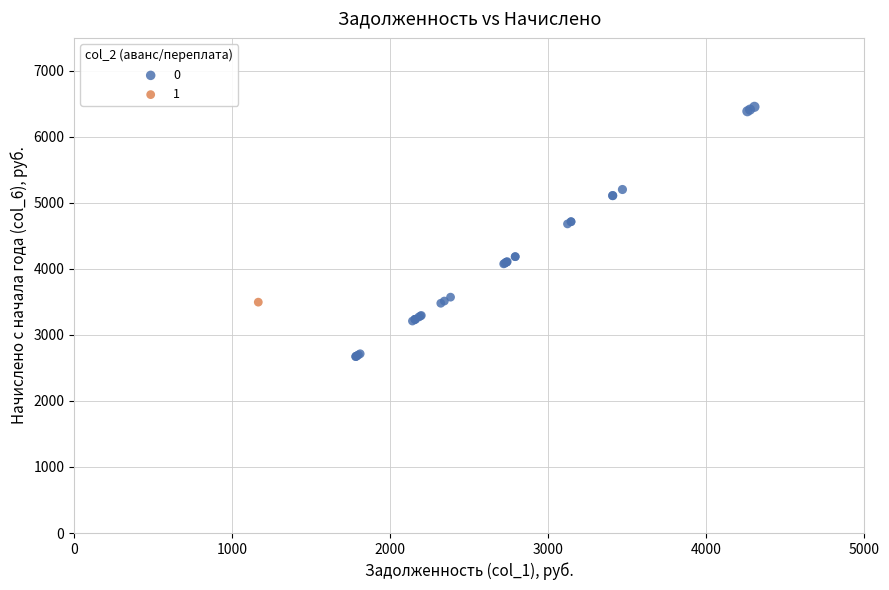

What are all the series names shown in the legend?

0, 1